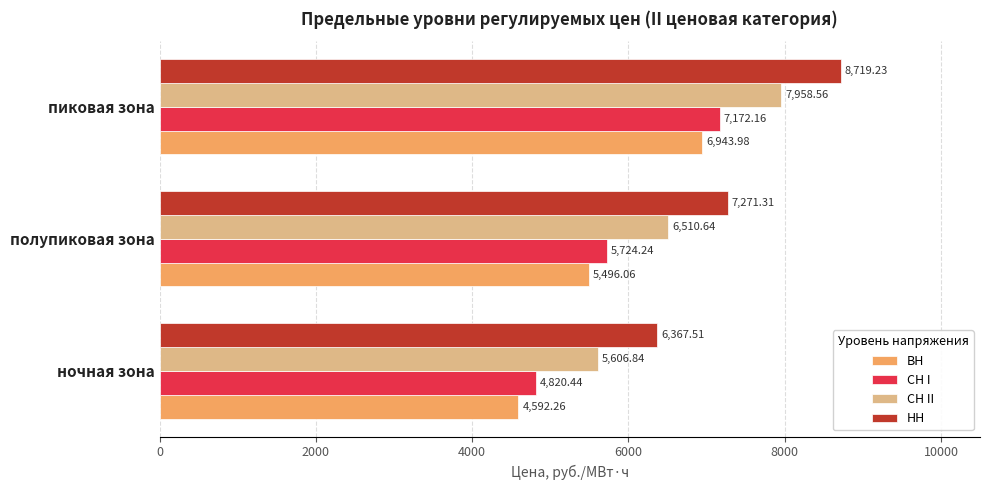

At which label is СН II closest to 6782?

полупиковая зона